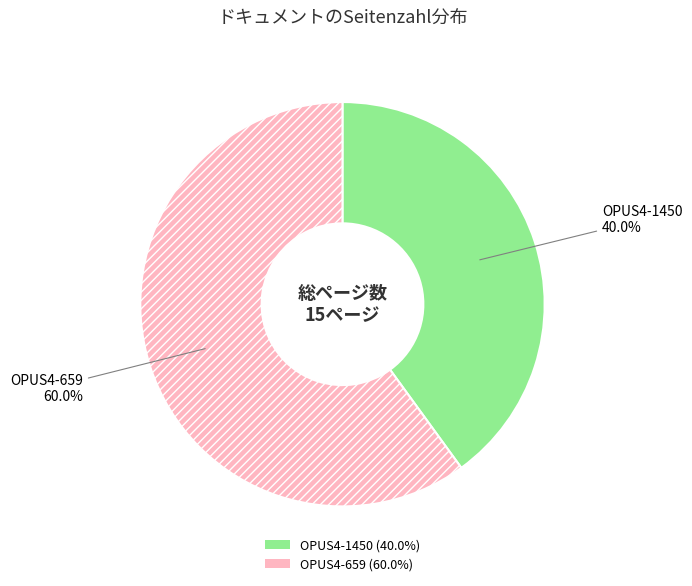

Approximately how many times larger is the value at OPUS4-659 compared to OPUS4-1450?

1.5